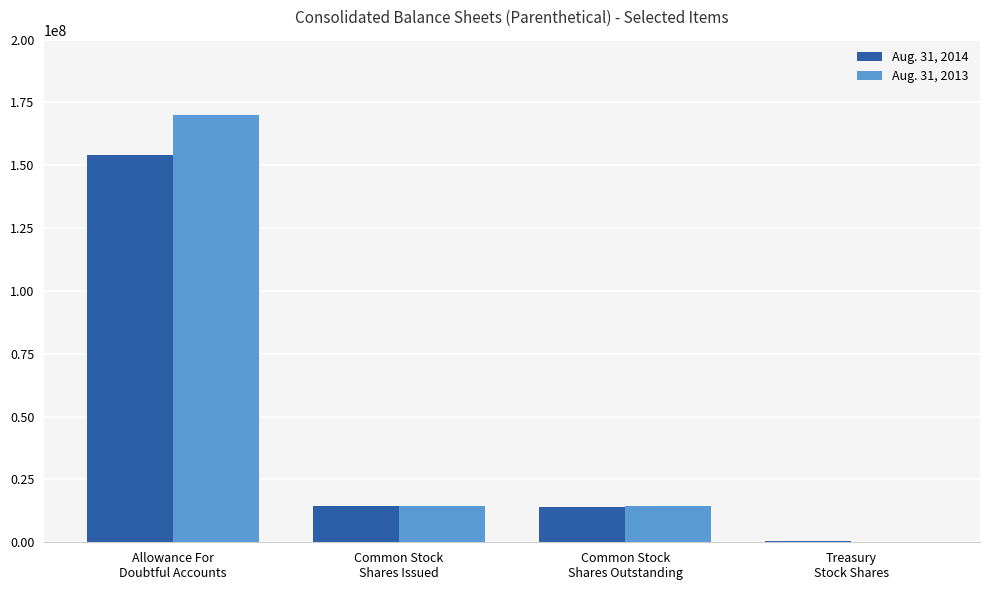

What is the difference between the Aug. 31, 2014 values at Allowance For
Doubtful Accounts and Treasury
Stock Shares?

153601384